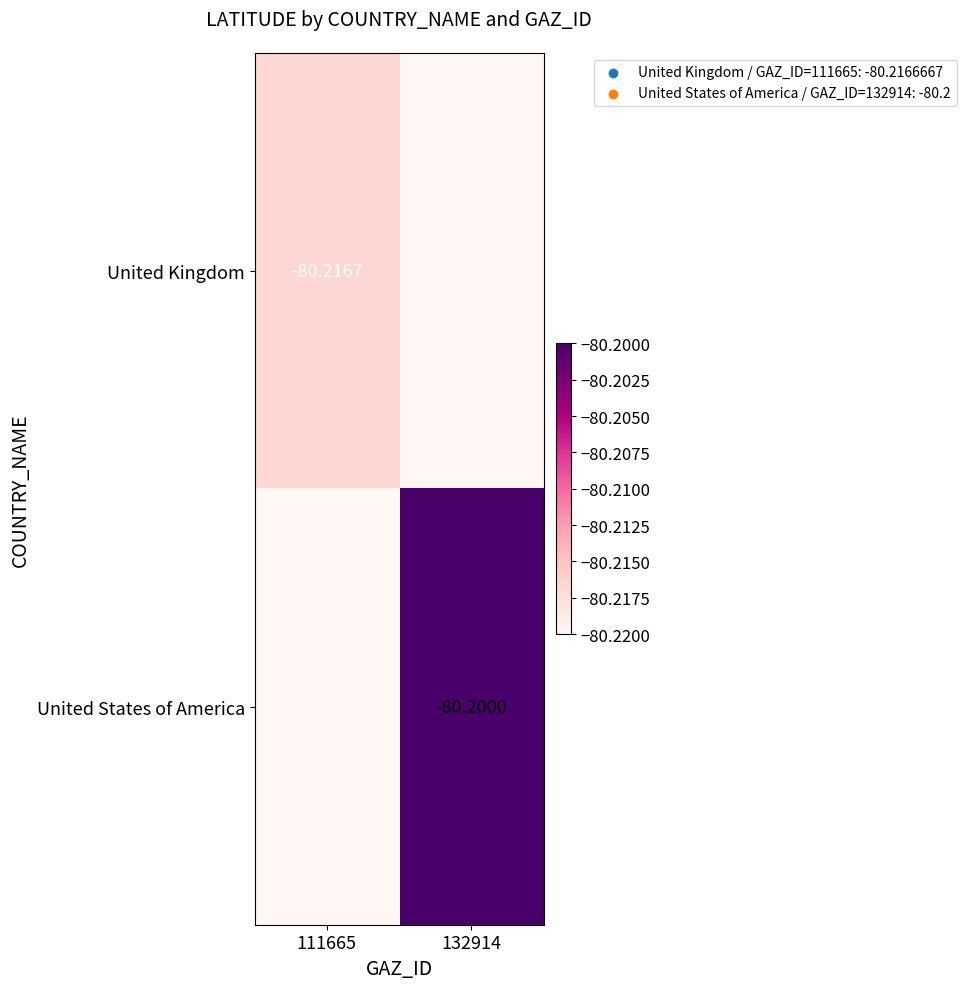

Rank the series by their maximum value, from highest to lowest.

United States of America, United Kingdom